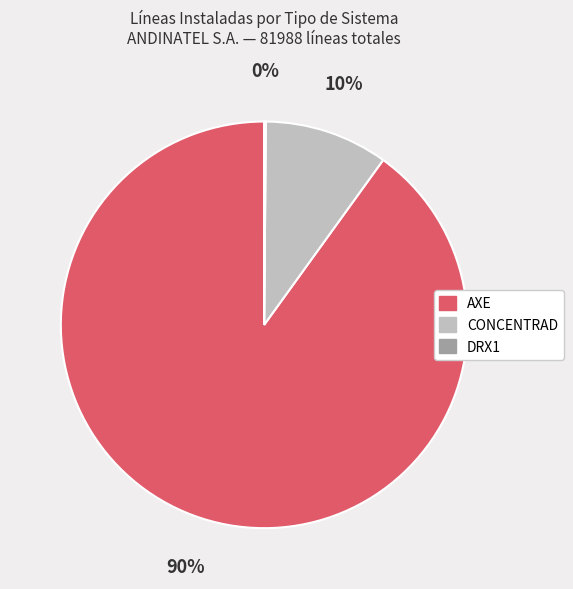

To the nearest percent, what is the average slice percentage?

33%